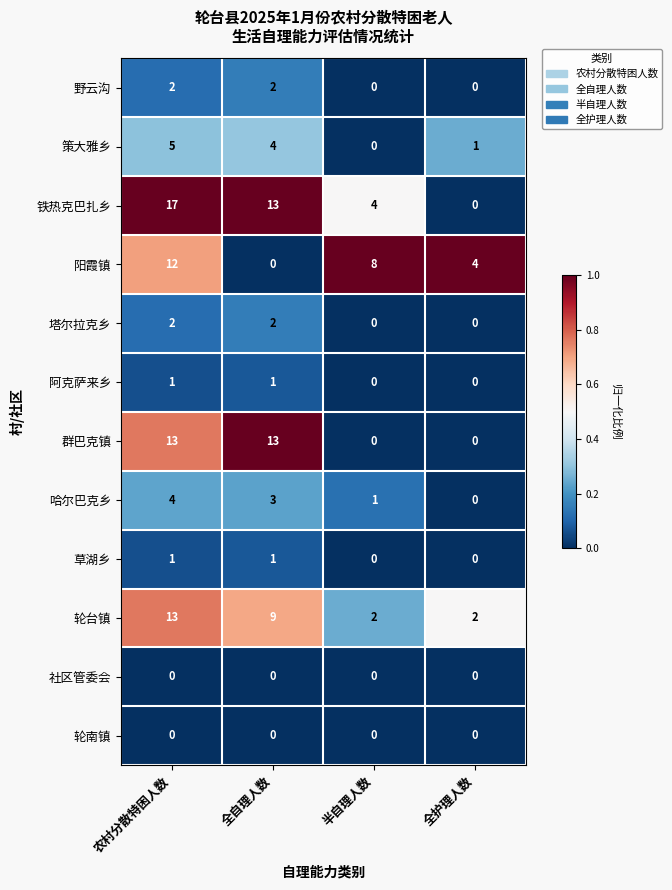

What is the total value across all series at 全护理人数?

7